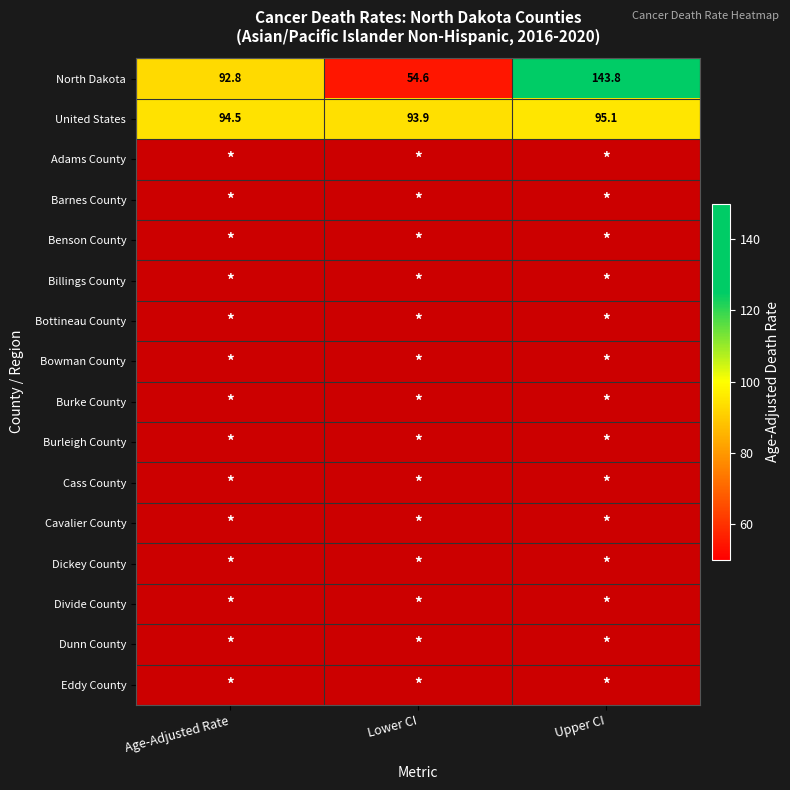

What is the difference between the maximum and minimum values in the United States series?

1.2